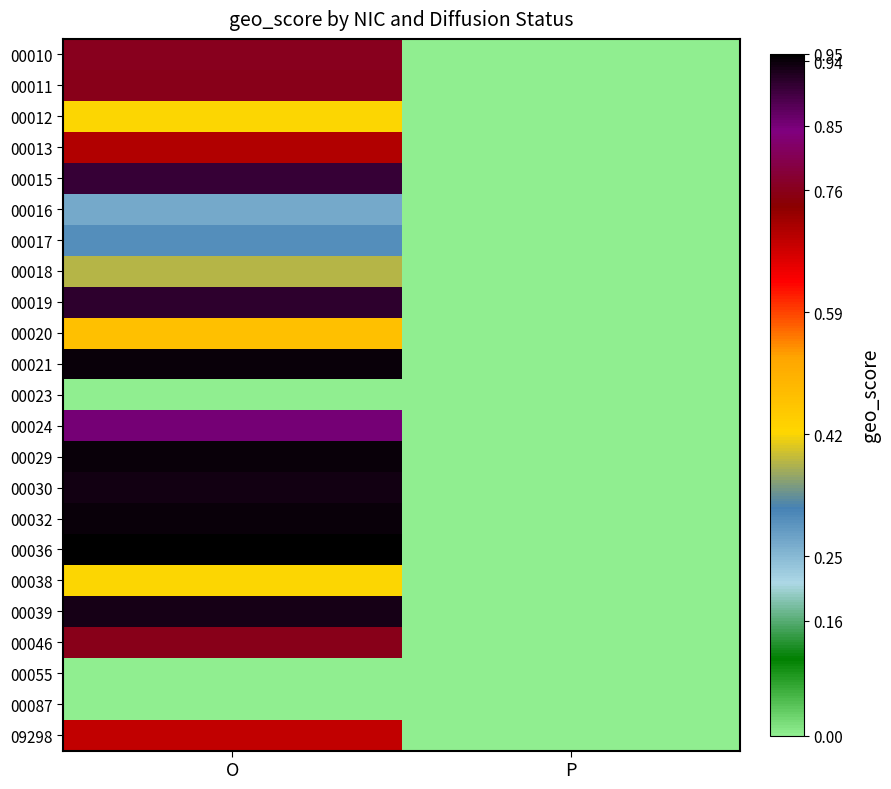

Reading right to left, extract all data points from this chart.

00010: P=0.0	O=0.8
00011: P=0.0	O=0.8
00012: P=0.0	O=0.4
00013: P=0.0	O=0.7
00015: P=0.0	O=0.9
00016: P=0.0	O=0.3
00017: P=0.0	O=0.3
00018: P=0.0	O=0.4
00019: P=0.0	O=0.9
00020: P=0.0	O=0.5
00021: P=0.0	O=0.9
00023: P=0.0	O=0.0
00024: P=0.0	O=0.8
00029: P=0.0	O=0.9
00030: P=0.0	O=0.9
00032: P=0.0	O=0.9
00036: P=0.0	O=0.9
00038: P=0.0	O=0.4
00039: P=0.0	O=0.9
00046: P=0.0	O=0.8
00055: P=0.0	O=0.0
00087: P=0.0	O=0.0
09298: P=0.0	O=0.7